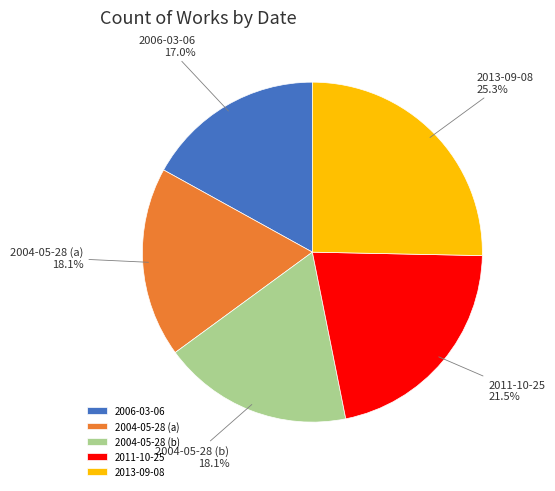

Does 2013-09-08 account for over 50% of the chart?

No